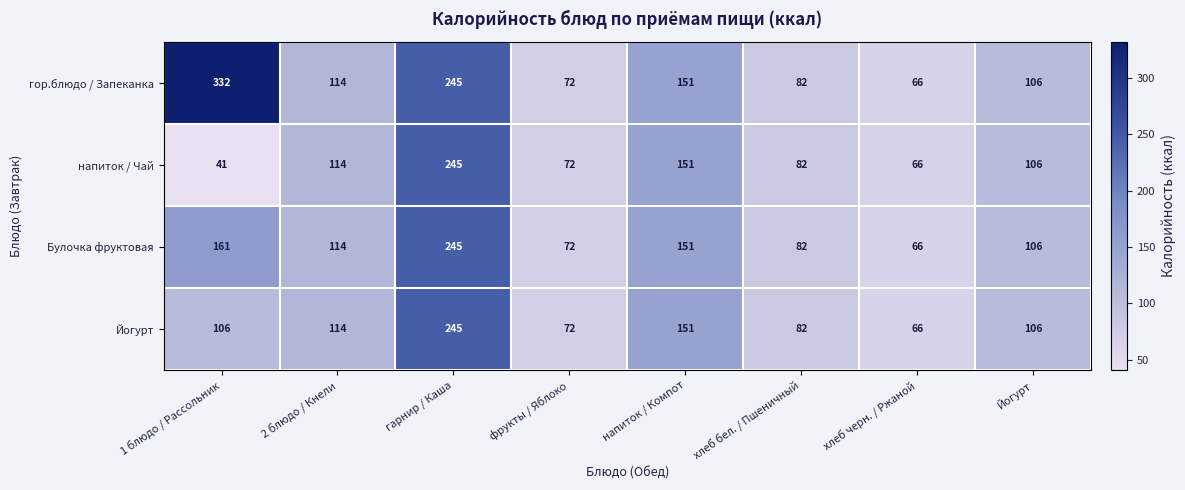

What is the total value across all series at 2 блюдо / Кнели?

456